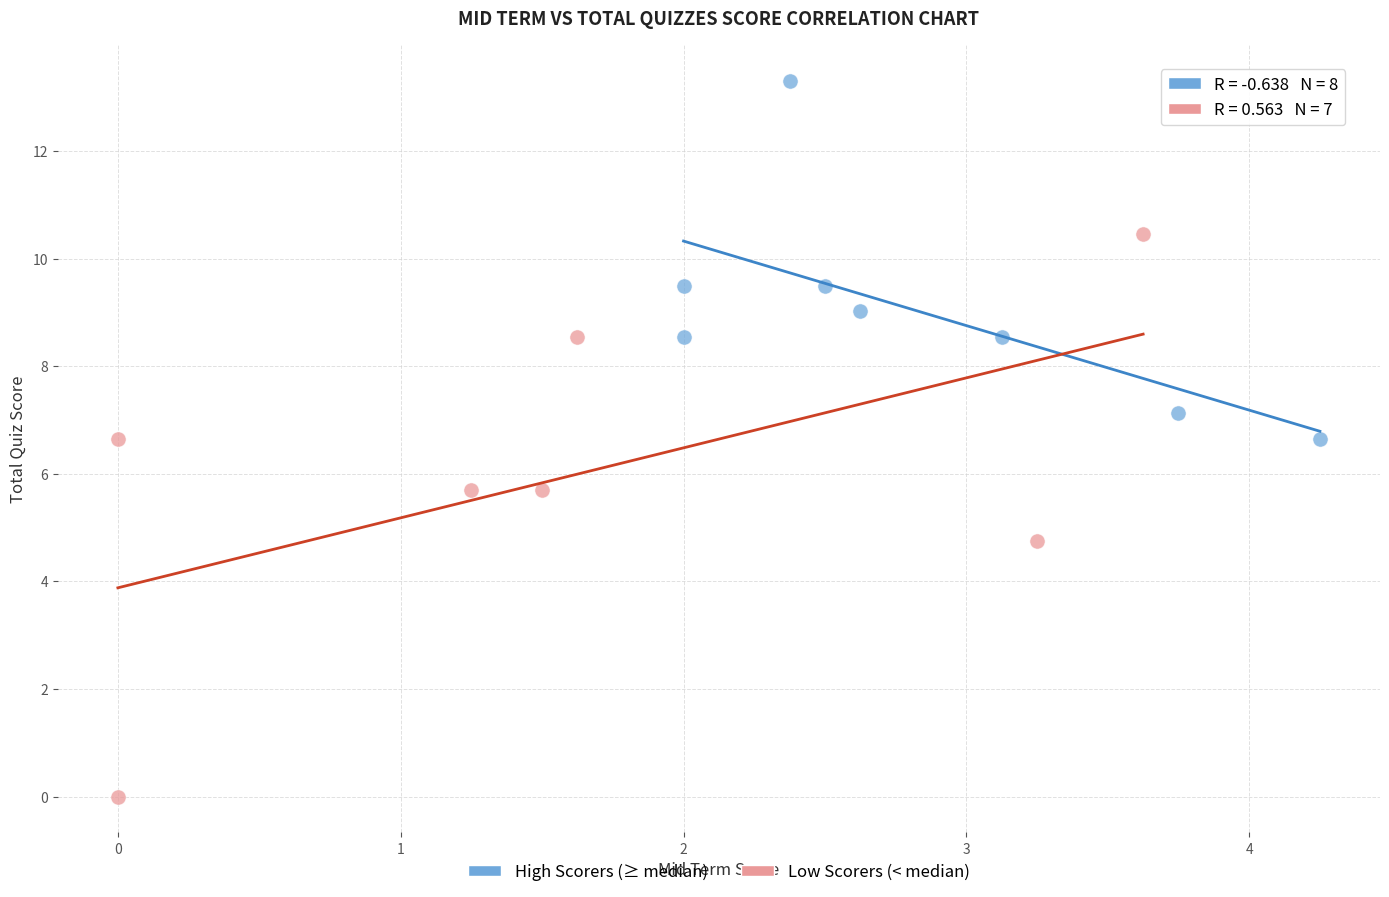

Which series reaches the minimum Y coordinate?

Low Scorers (< median)